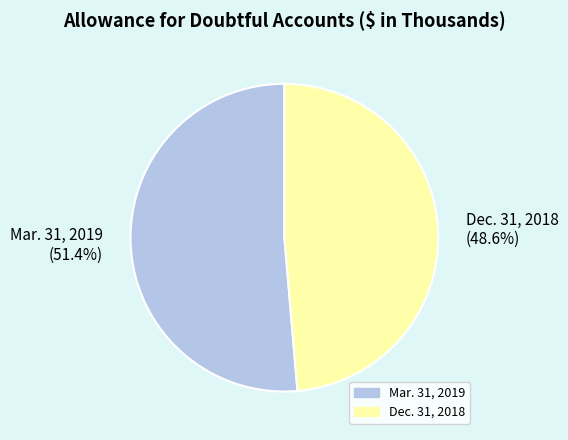

Count the number of slices in the pie.

2